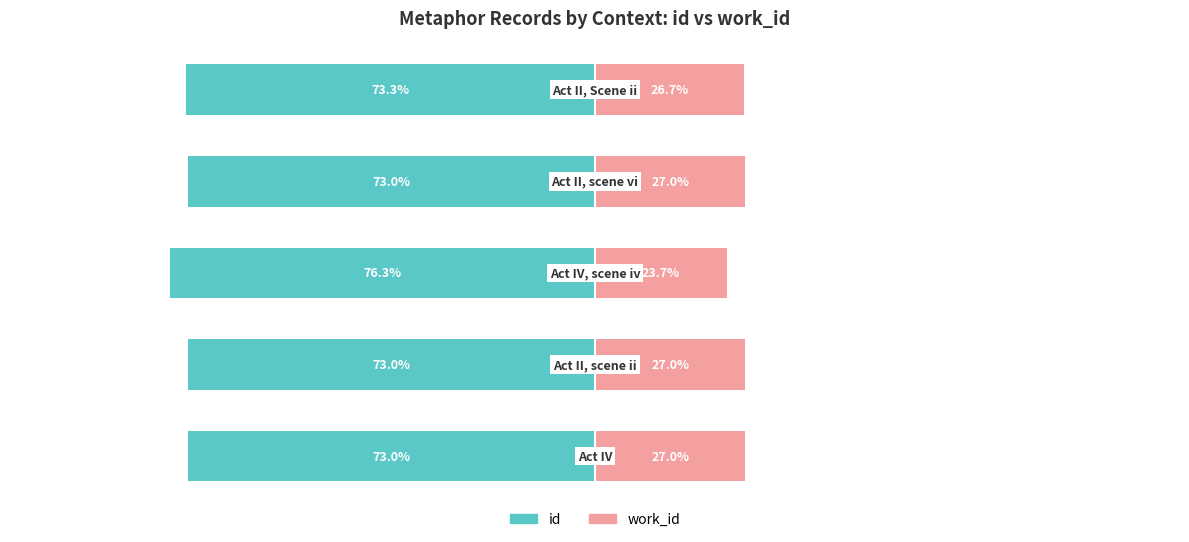

What is the average value of the work_id series?

26.3